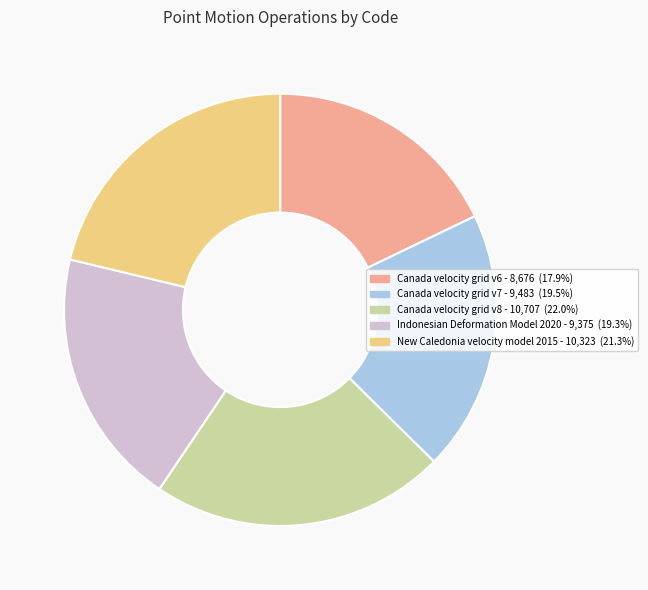

Count the number of slices in the pie.

5